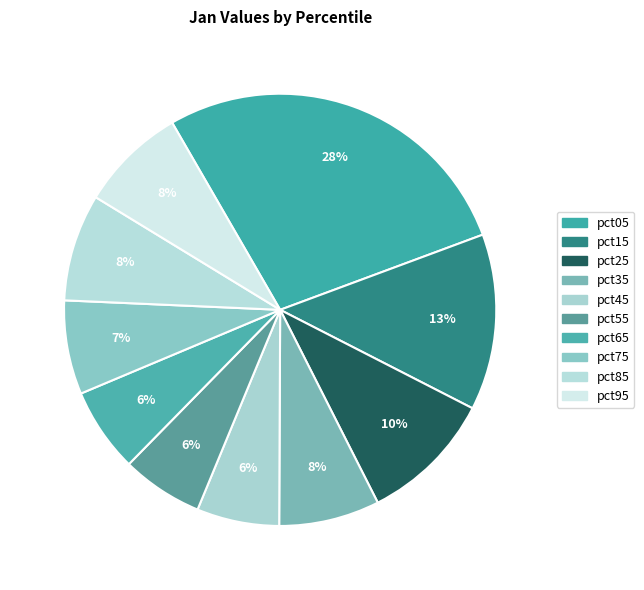

How much of the chart is everything except pct55?

93.9%